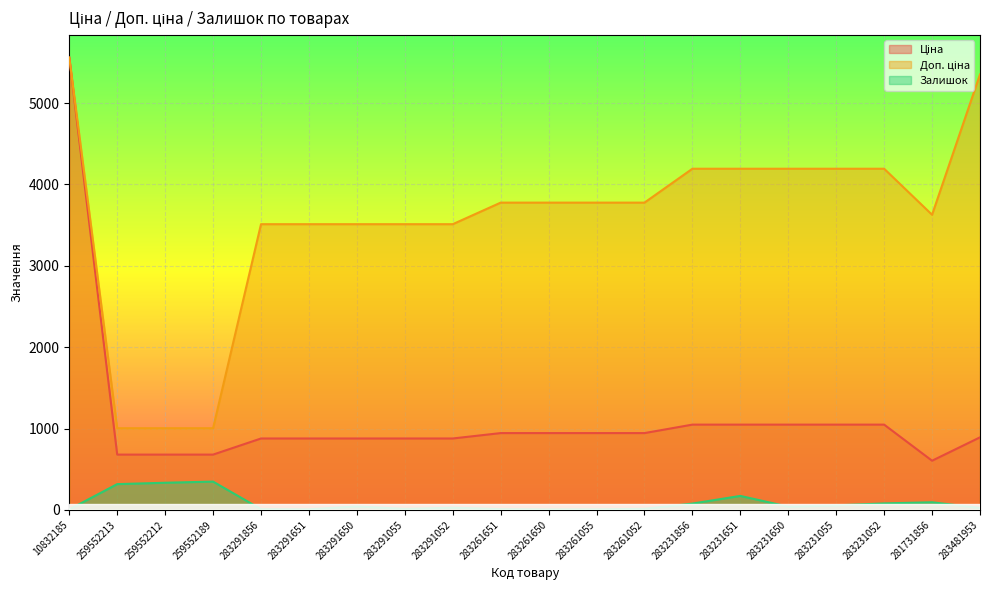

What is the total value across all series at 259552213?

2001.0